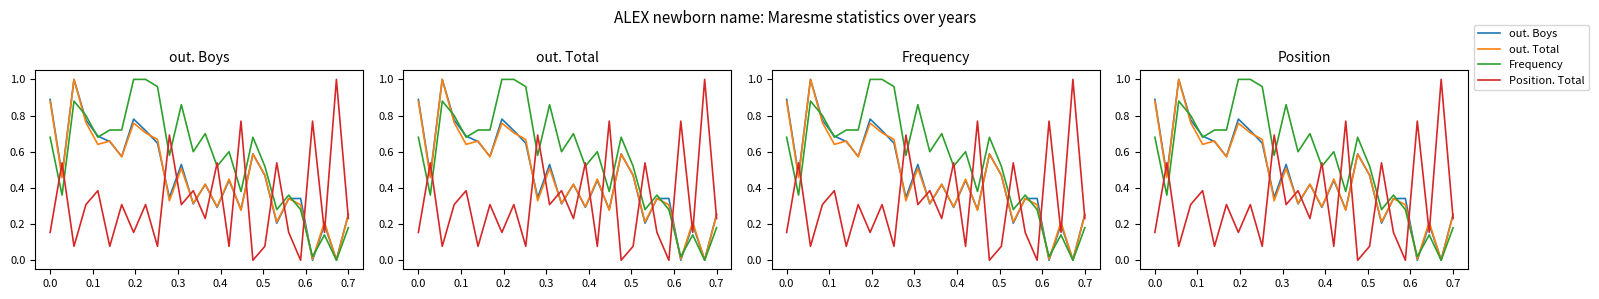

What is the difference between the maximum and minimum values in the out. Total series?

1.0